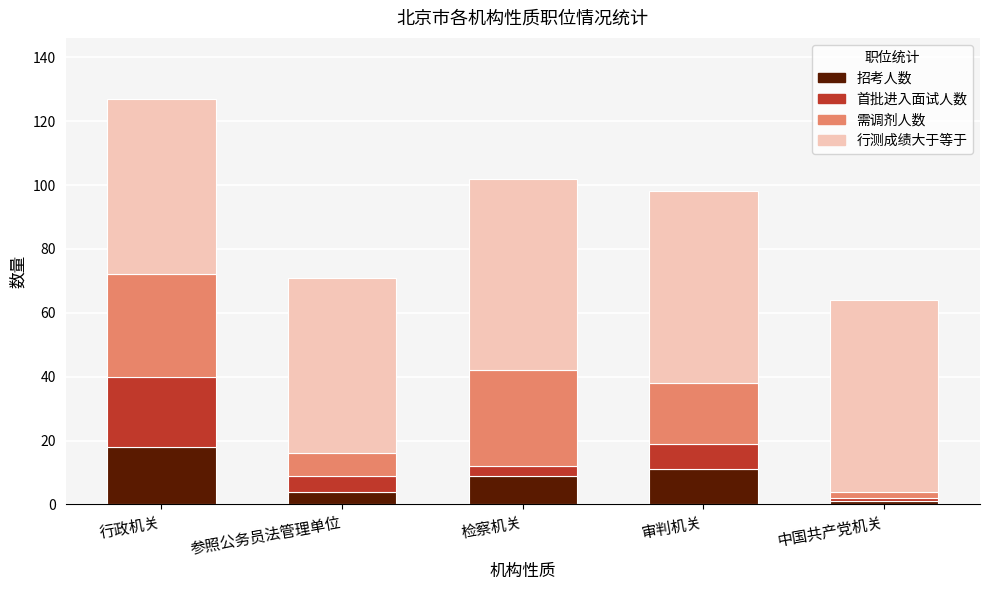

What is the total value across all series at 行政机关?

127